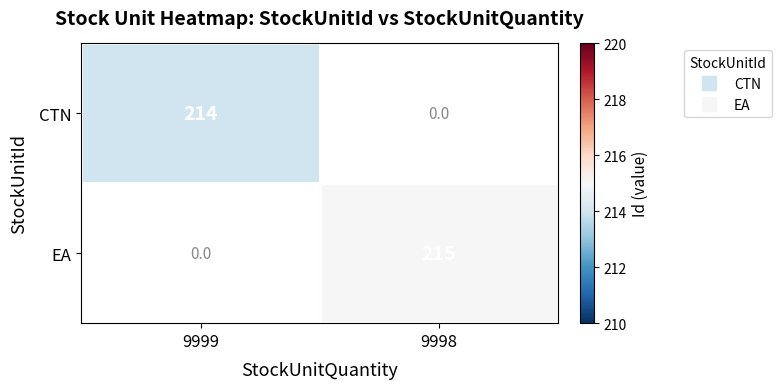

Rank the series by their average value, from highest to lowest.

CTN, EA